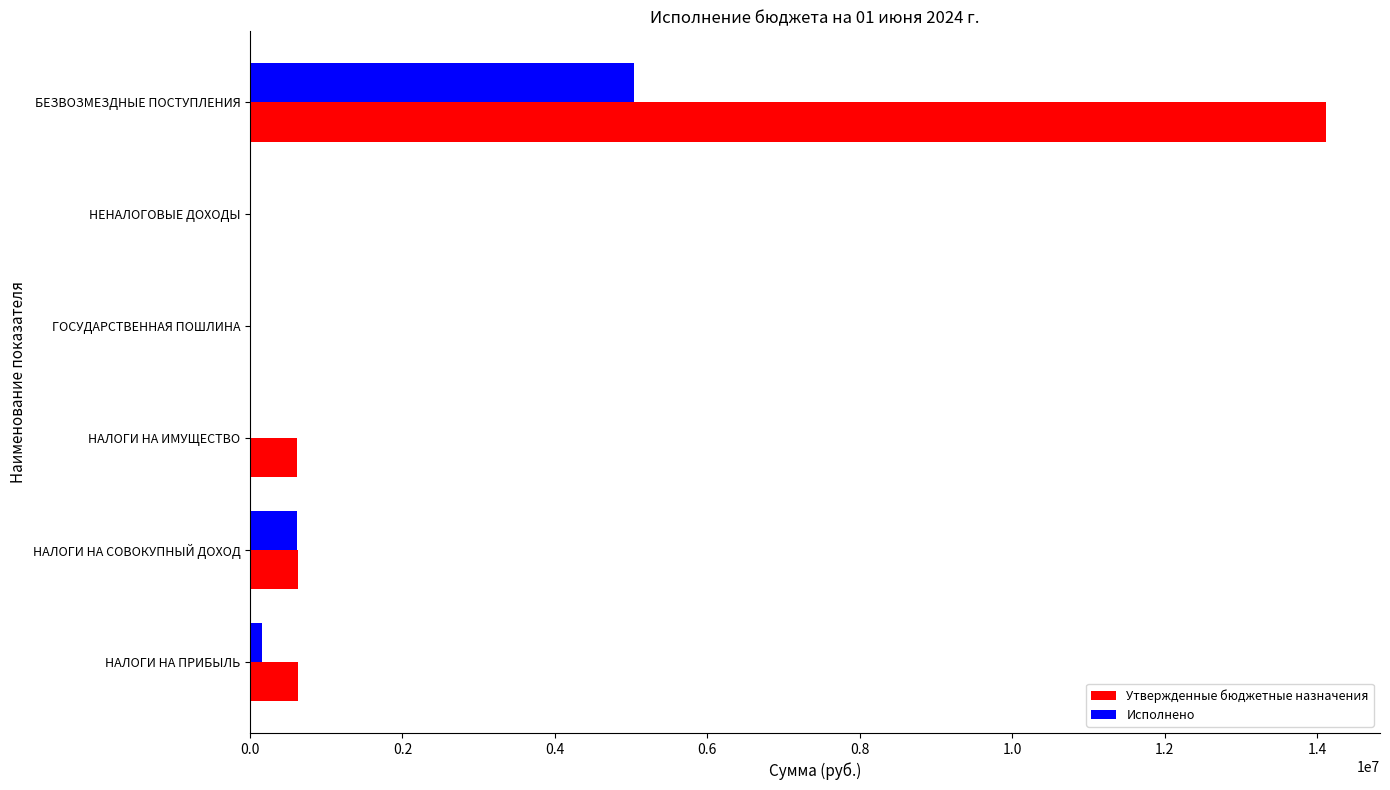

What are all the series names shown in the legend?

Утвержденные бюджетные назначения, Исполнено